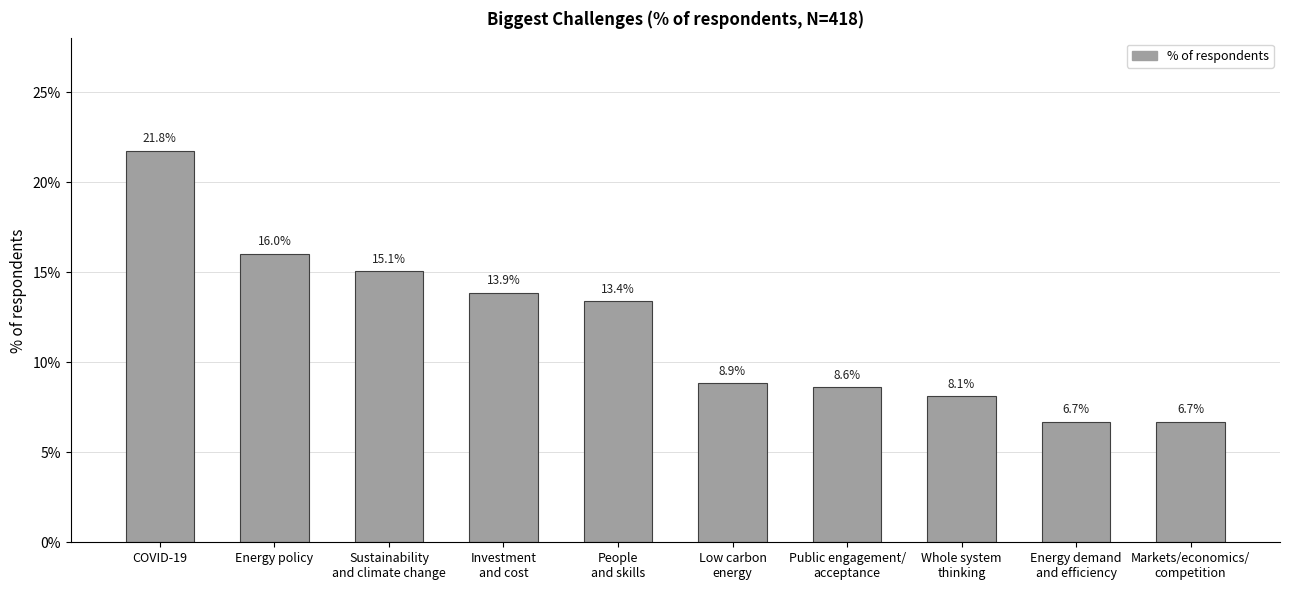

Are the bars horizontal?

No